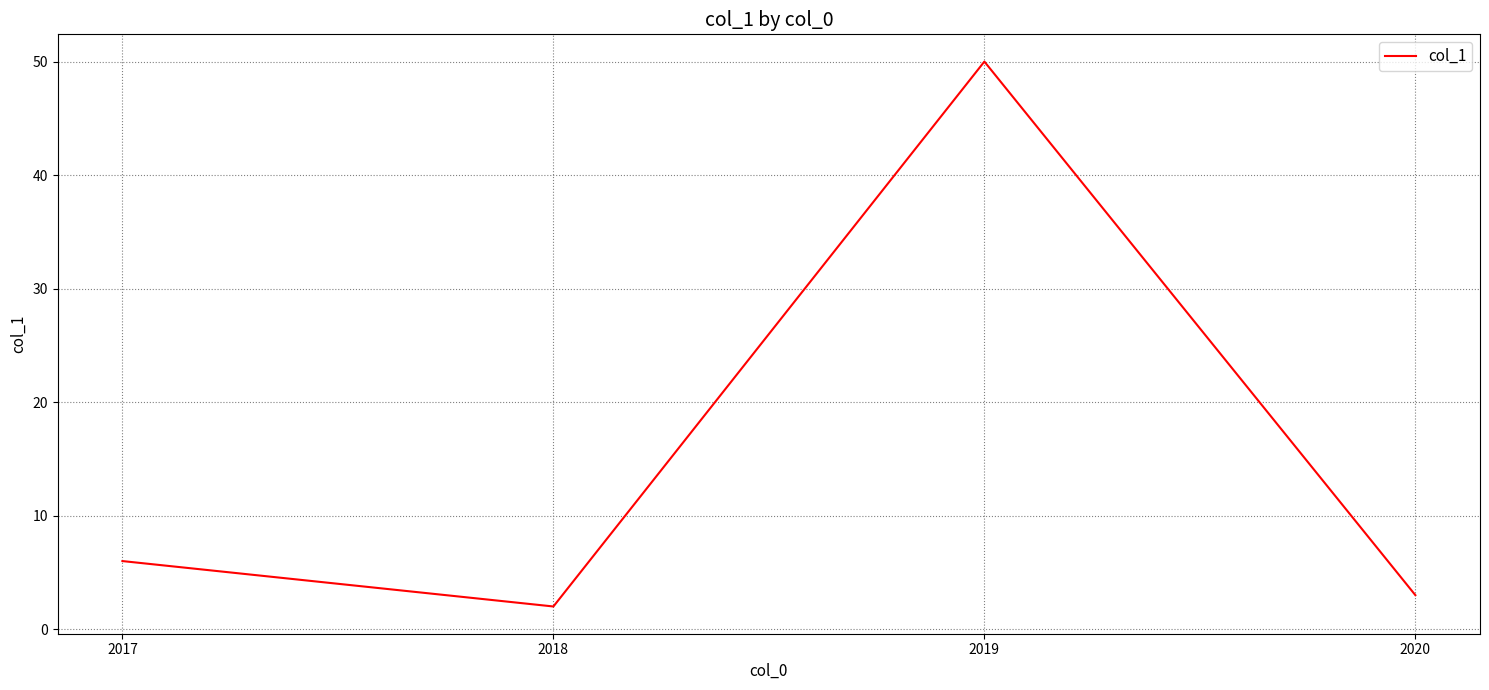

Reading right to left, list all the values displayed in this chart.

3	50	2	6